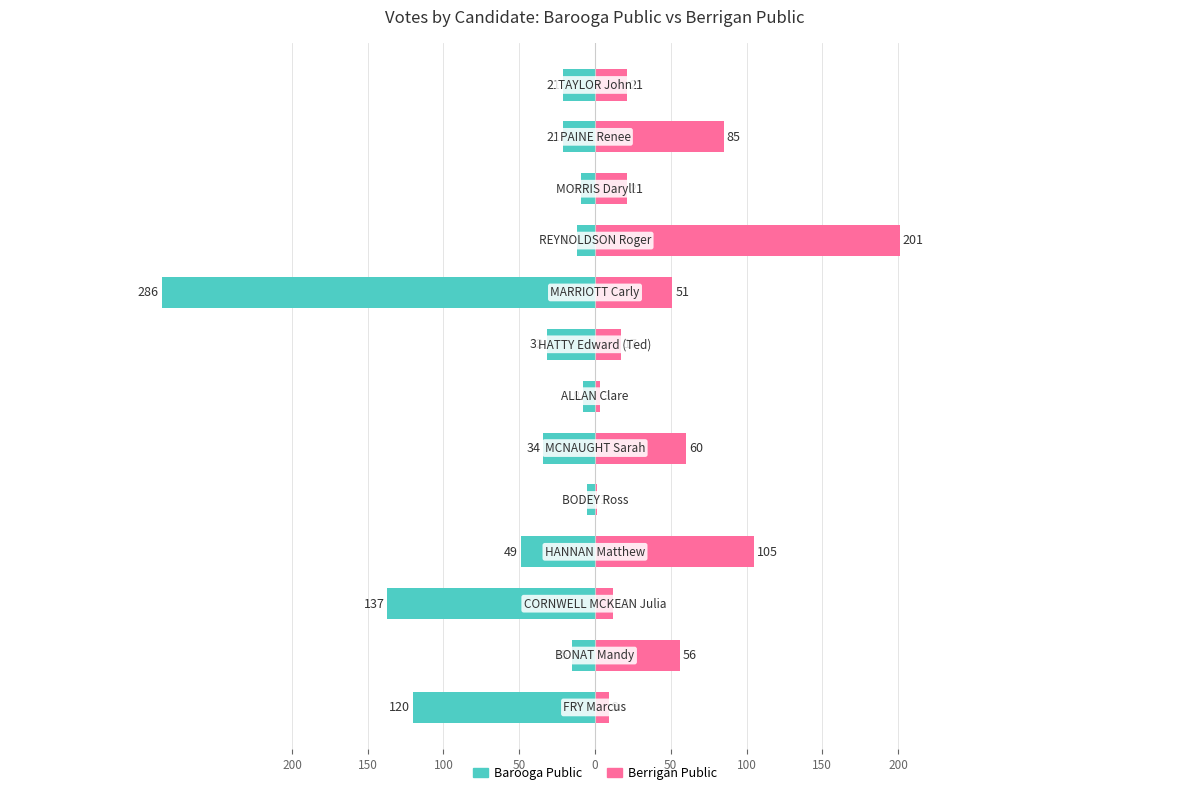

Reading left to right, list all the values displayed in this chart.

Barooga Public: -21	-21	-9	-12	-286	-32	-8	-34	-5	-49	-137	-15	-120
Berrigan Public: 21	85	21	201	51	17	3	60	1	105	12	56	9